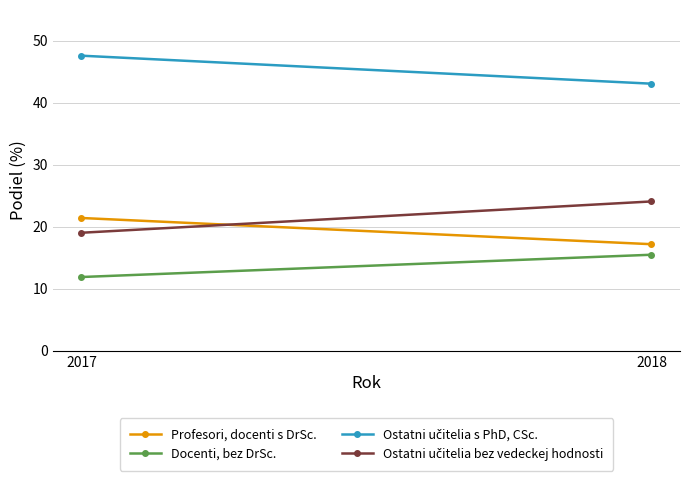

True or false: Ostatni učitelia bez vedeckej hodnosti has a value of 24.1 at 2018.

True